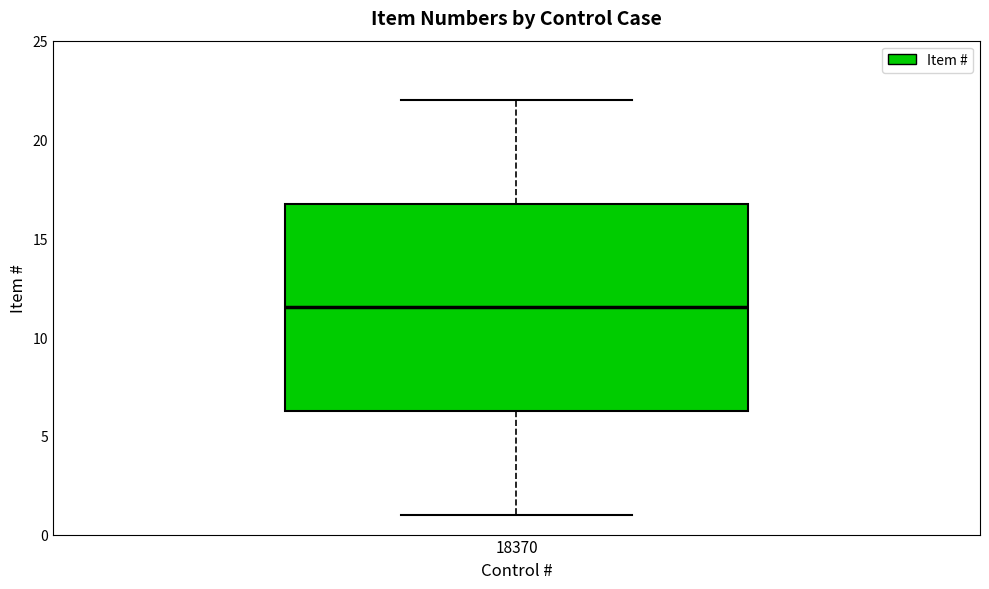

Transcribe this box plot: give where the median line is, the range the box spans, and where the two whiskers end, as read against the y-axis. The values are not printed on the chart, so give them approximately, as read against the axis.

median 11.5, box 6.5 to 17.0, whiskers 1.0 to 22.0